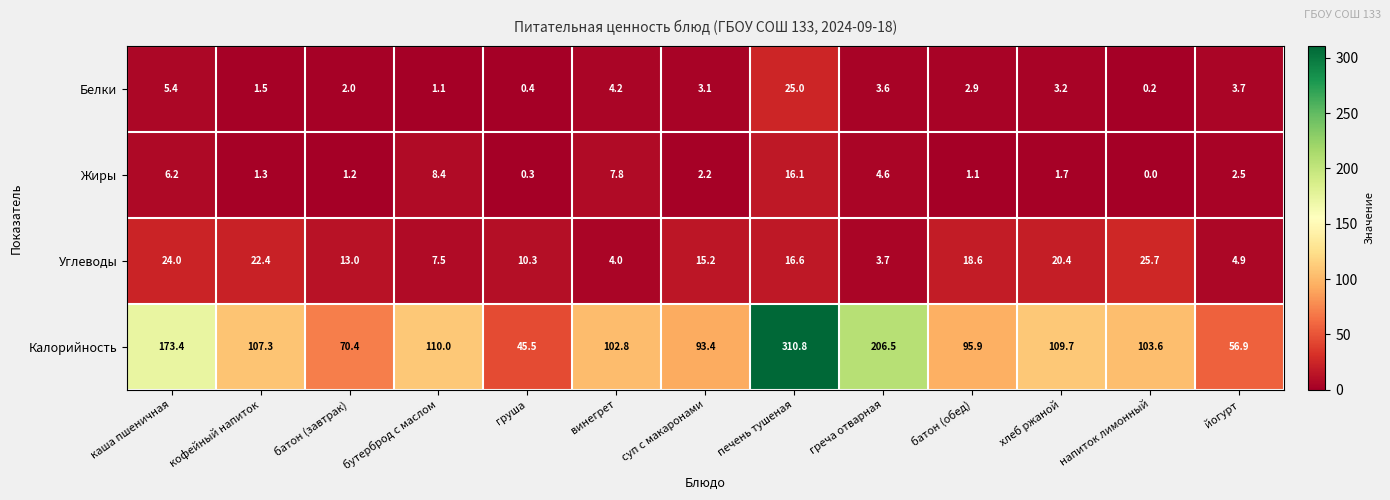

Which series has the largest total across all categories?

Калорийность